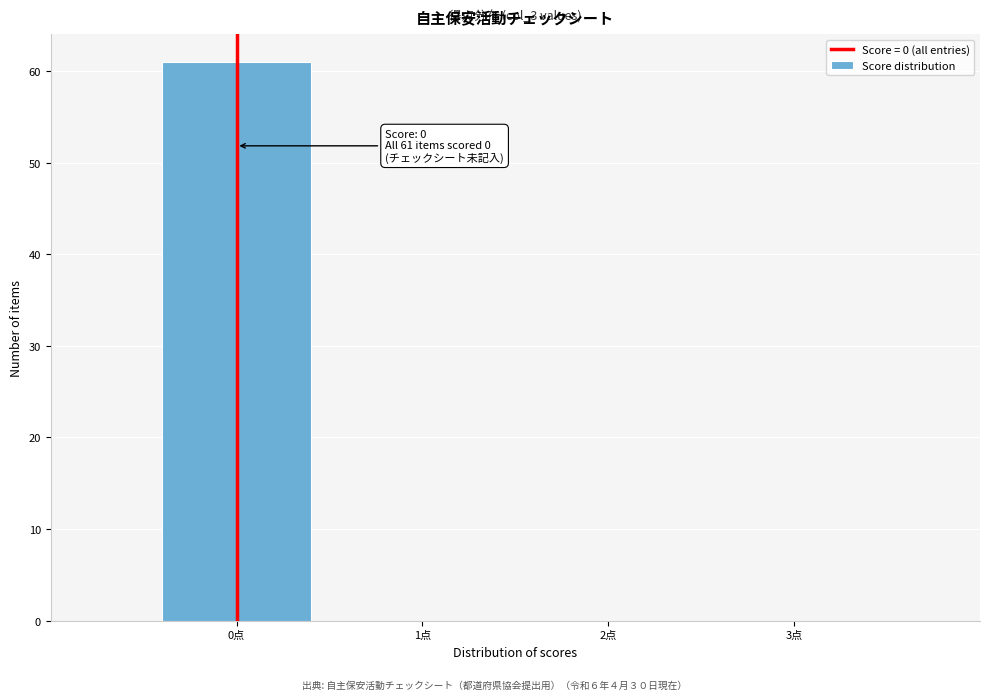

Over which range of the x-axis is the bar tallest?

-0.5 to 0.5